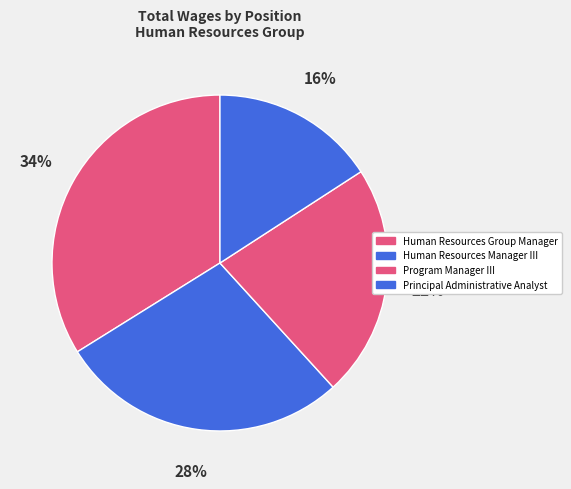

What percentage is the Human Resources Group Manager slice, to the nearest percent?

34%